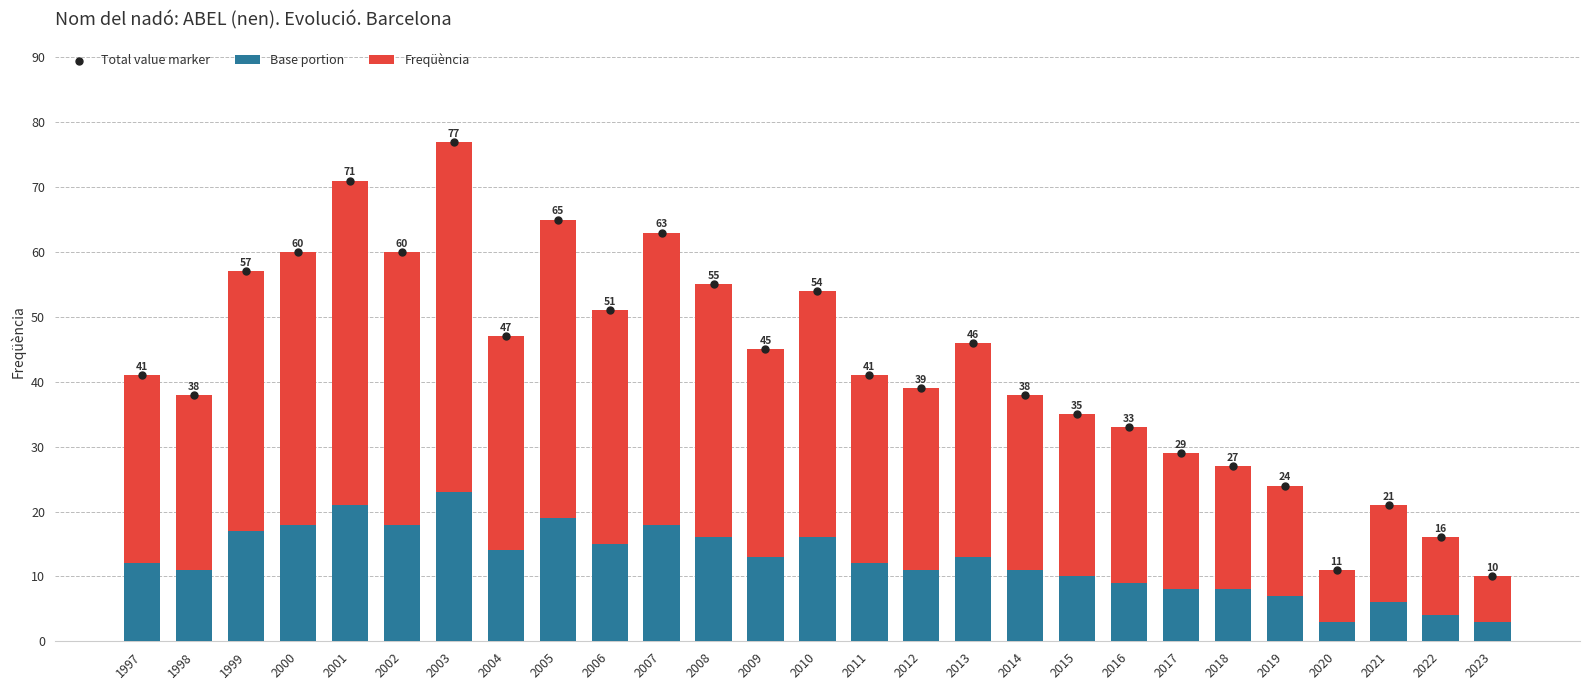

Which series has the largest total across all categories?

Total value marker